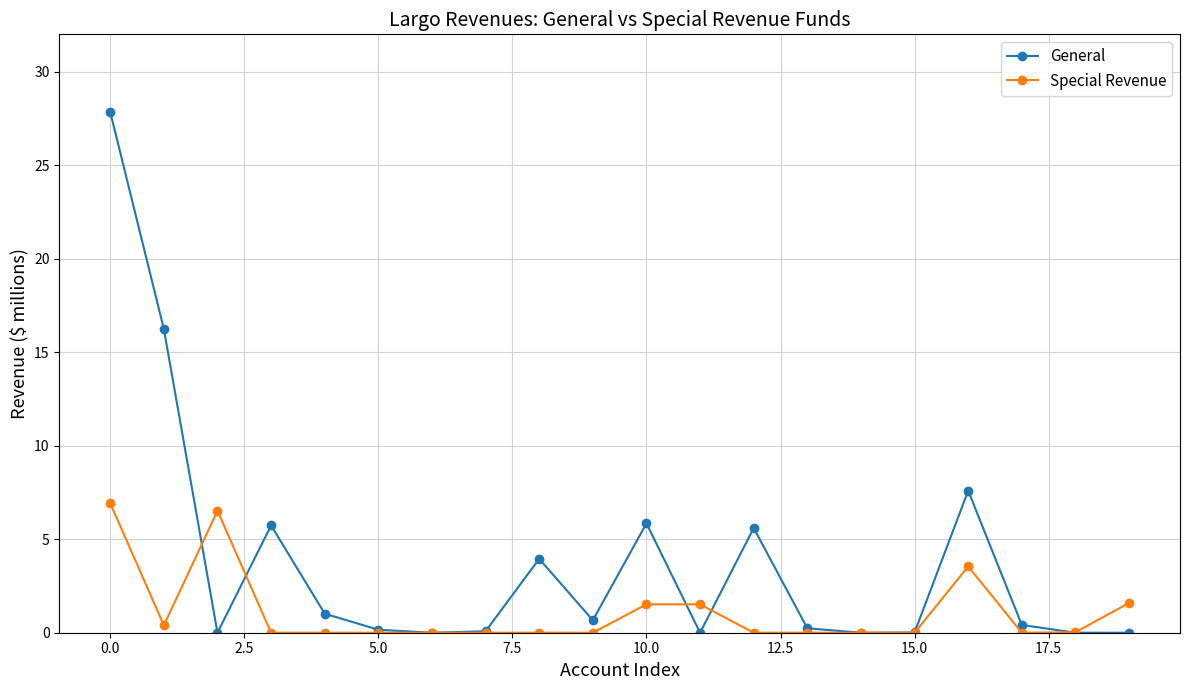

Rank the series by their maximum value, from lowest to highest.

Special Revenue, General